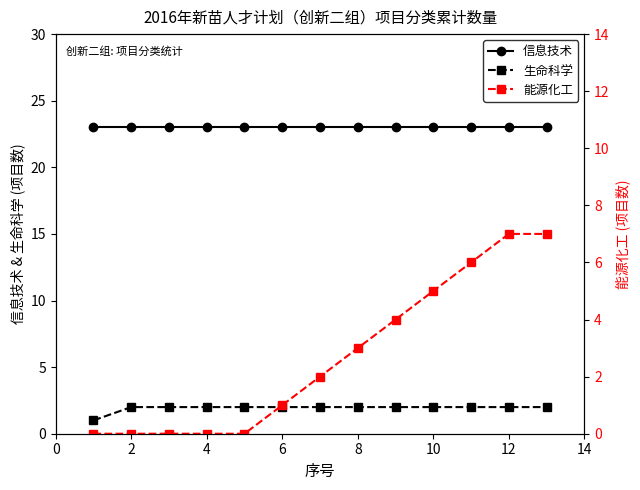

True or false: 信息技术 and 生命科学 intersect in this chart.

False